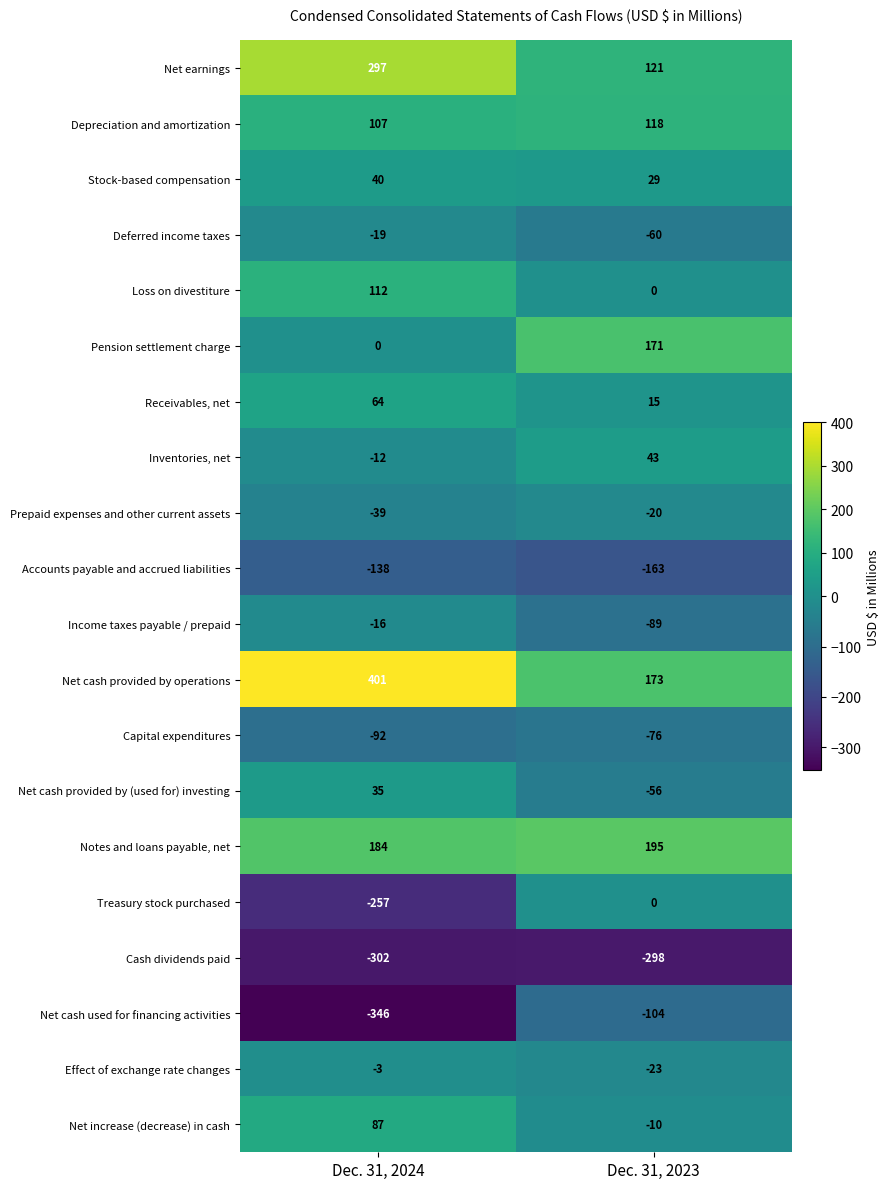

At which label is Cash dividends paid closest to -300?

Dec. 31, 2024